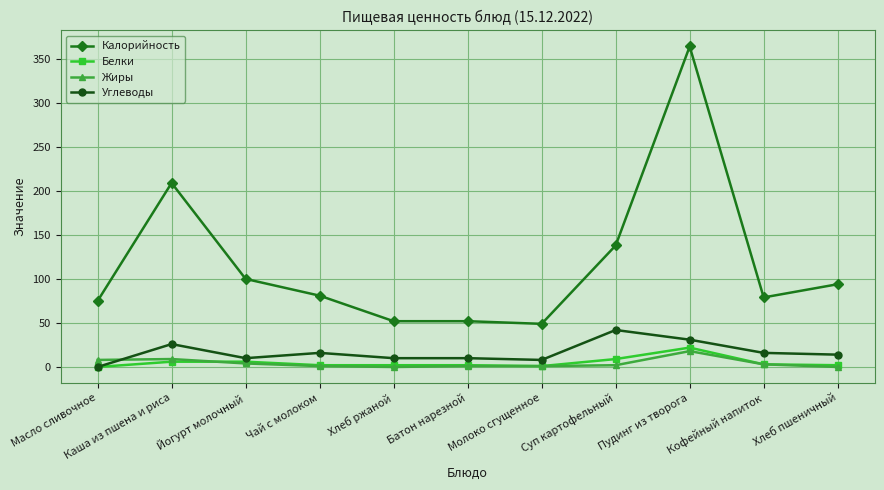

True or false: Белки has a value of 9 at Суп картофельный.

True